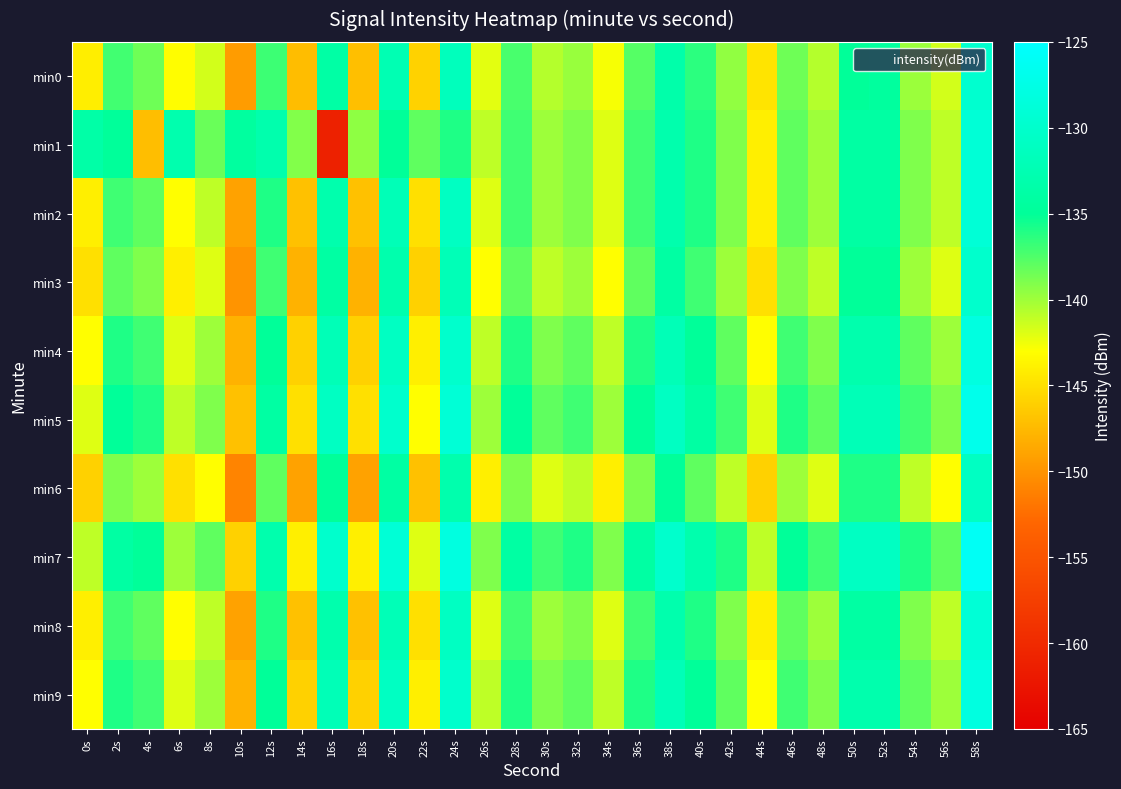

What is the difference between the highest and lowest values at 42s?

5.0